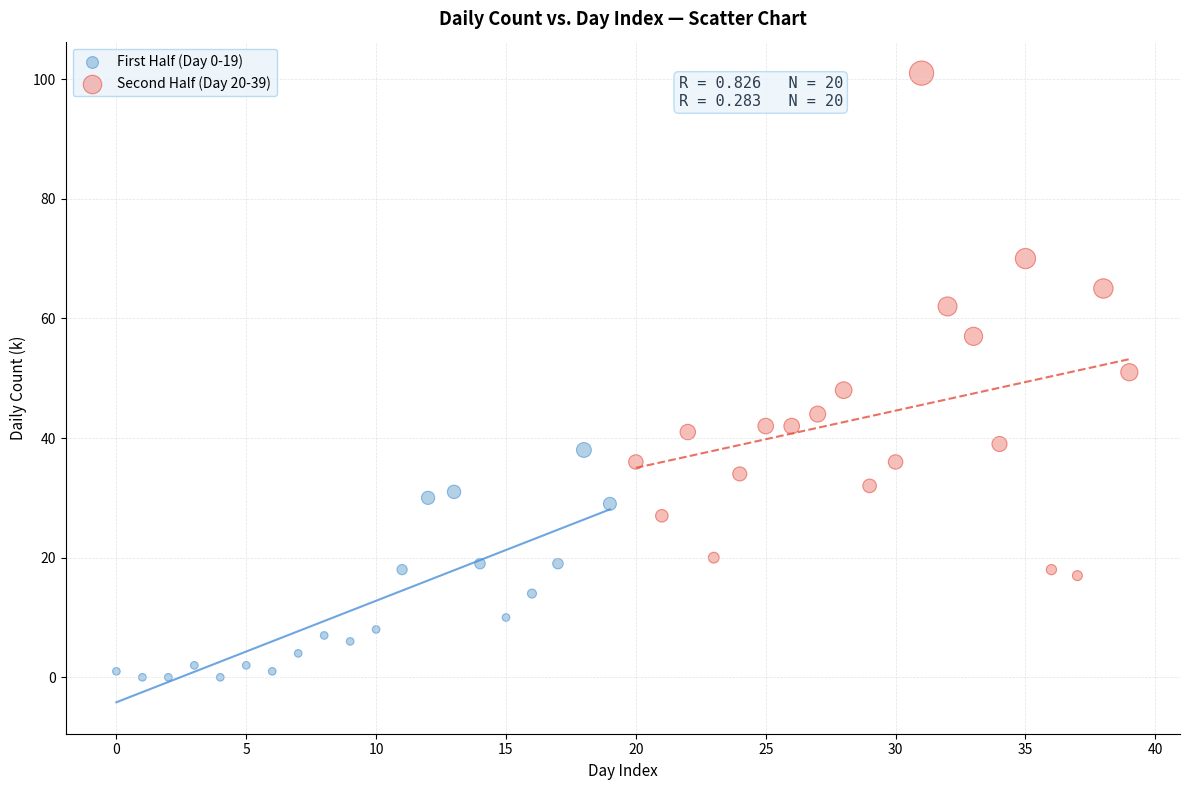

Which series reaches the maximum Y coordinate?

Second Half (Day 20-39)